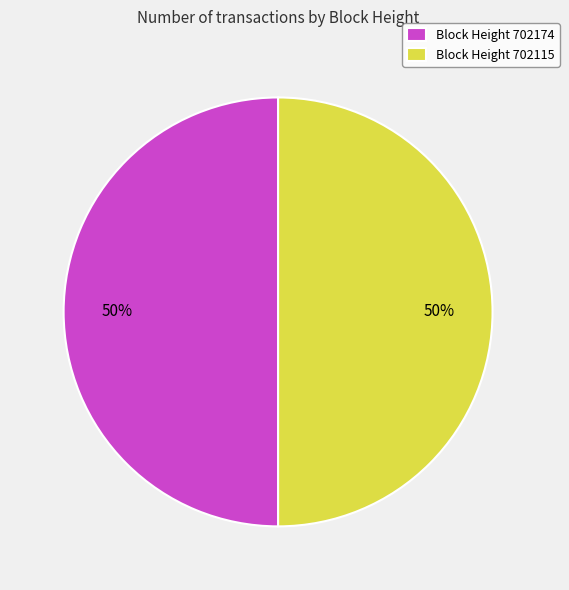

What is the ratio of the value at Block Height 702115 to the value at Block Height 702174?

1.0